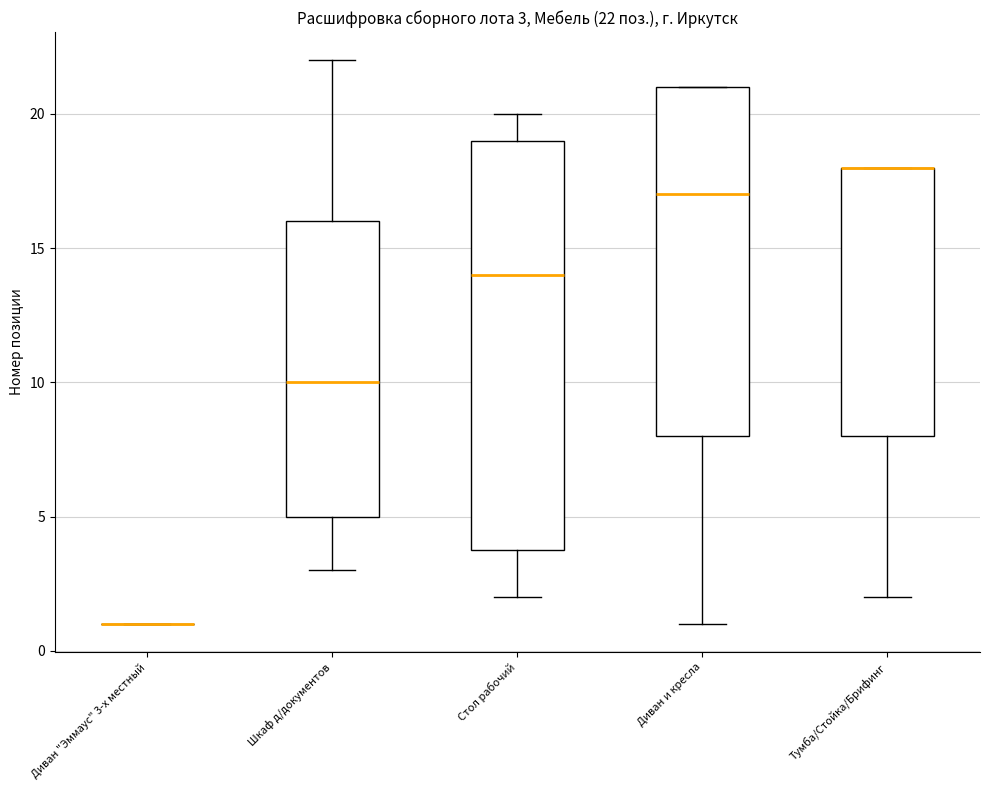

Which box is the tallest, from its lower edge to its upper edge?

Стол рабочий